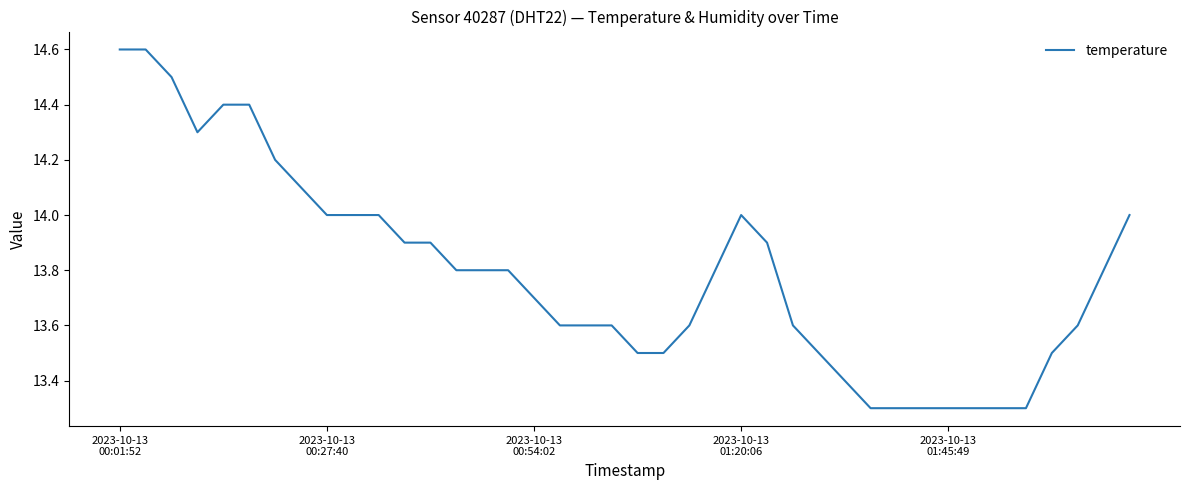

What is the smallest value displayed?

13.3